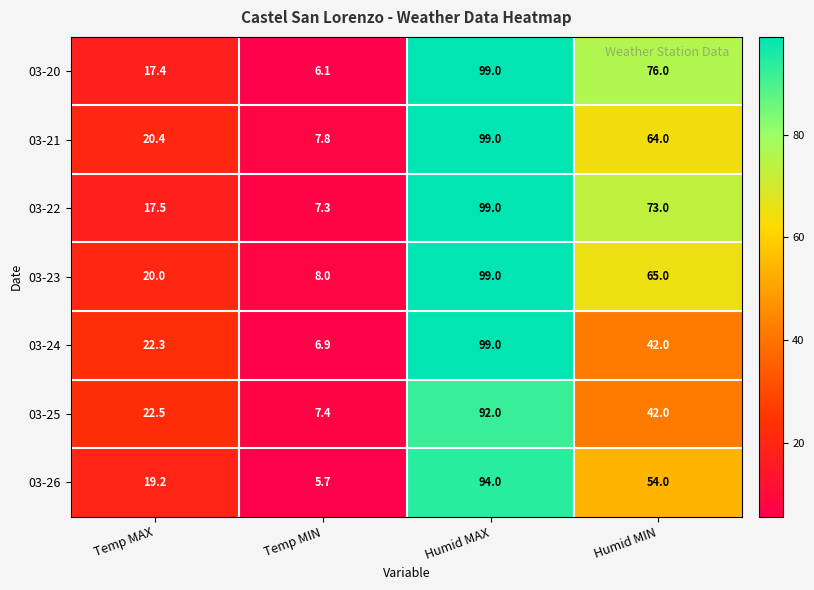

What is the difference between the highest and lowest values at Humid MIN?

34.0